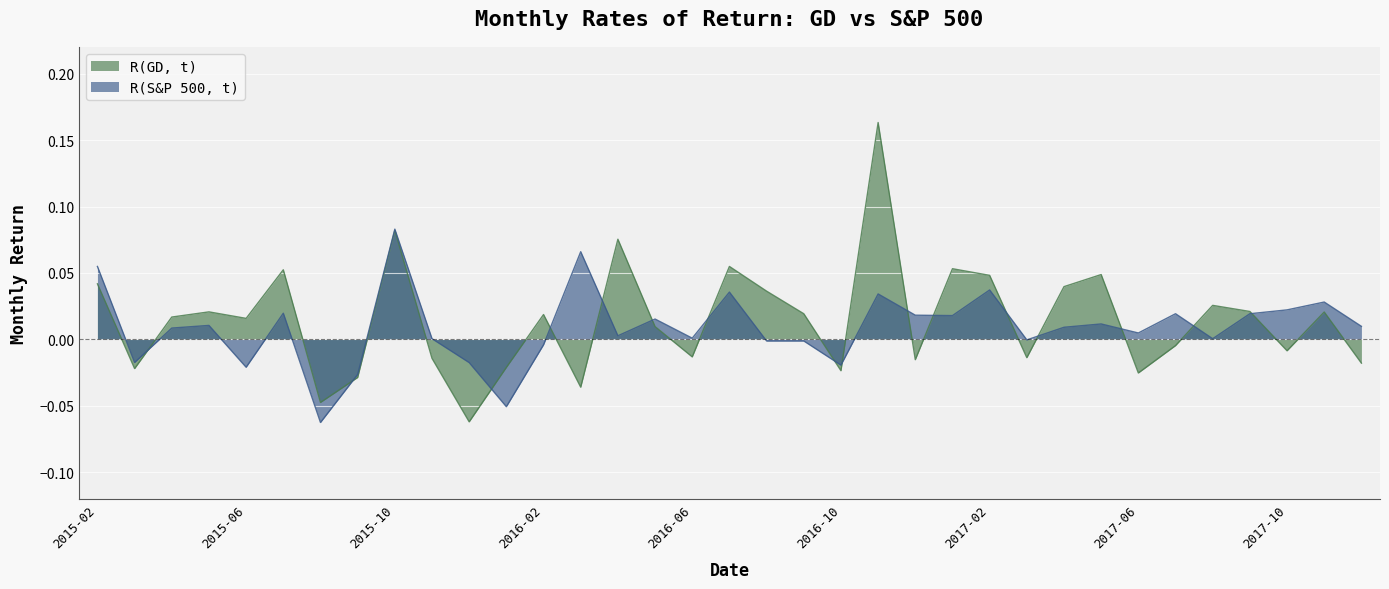

At how many categories does at least one series exceed 0?

28